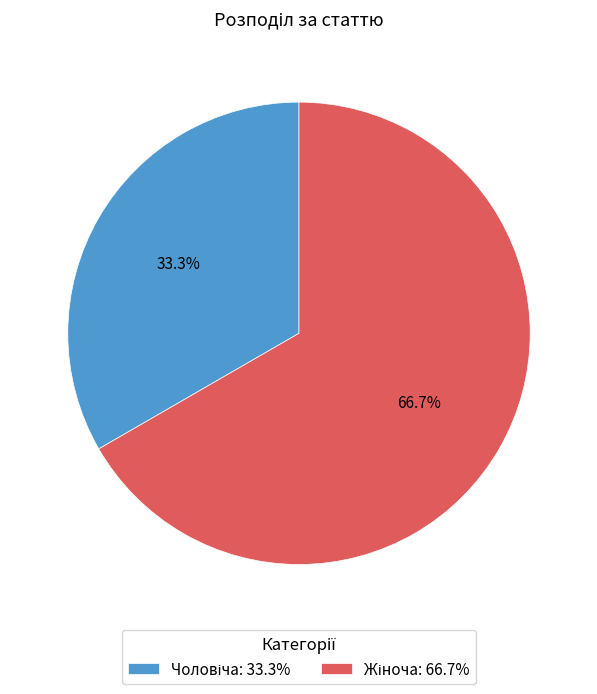

Is there any slice that represents more than half of the pie?

Yes